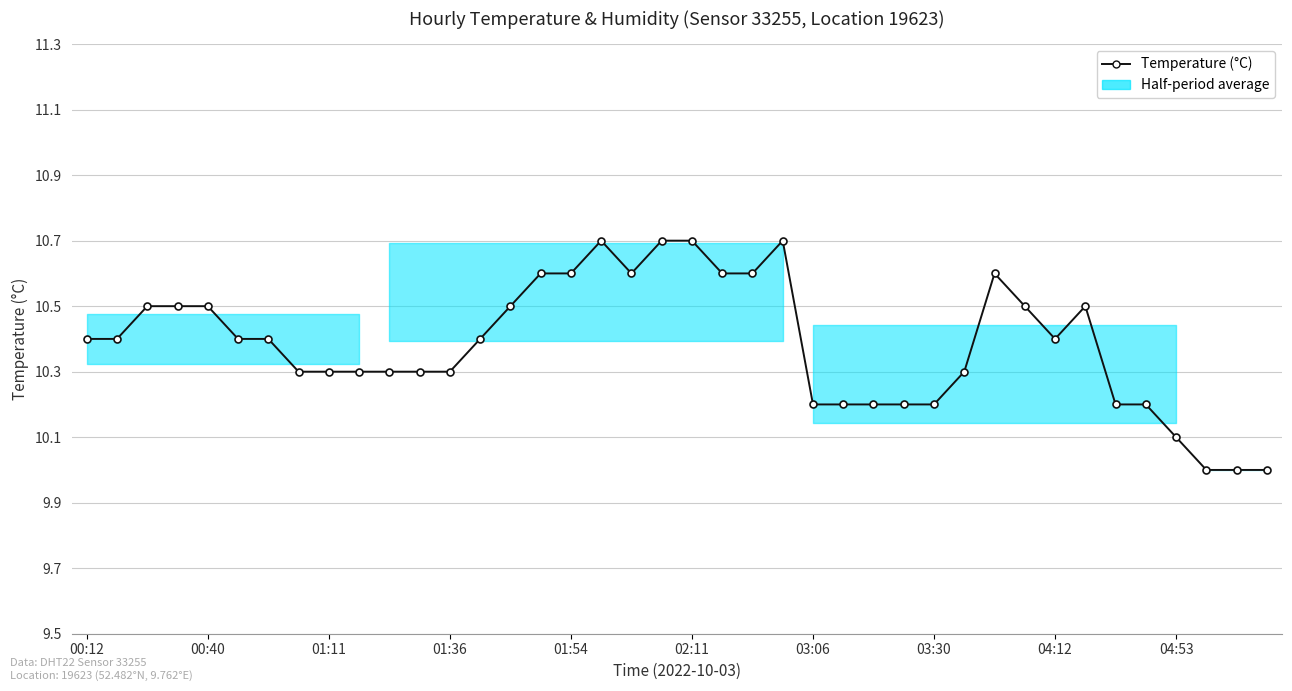

What is the sum of all values?

415.4